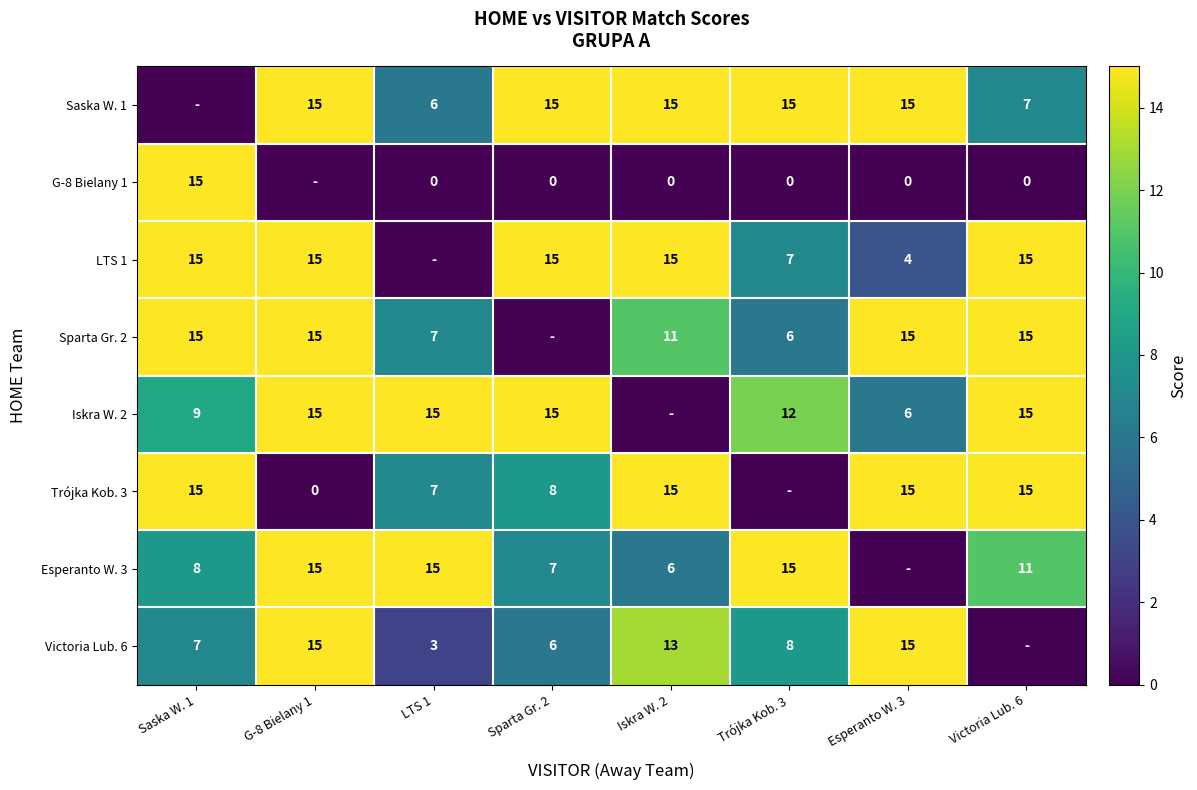

The Saska W. 1 series shows 4 at Trójka Kob. 3. True or false?

False